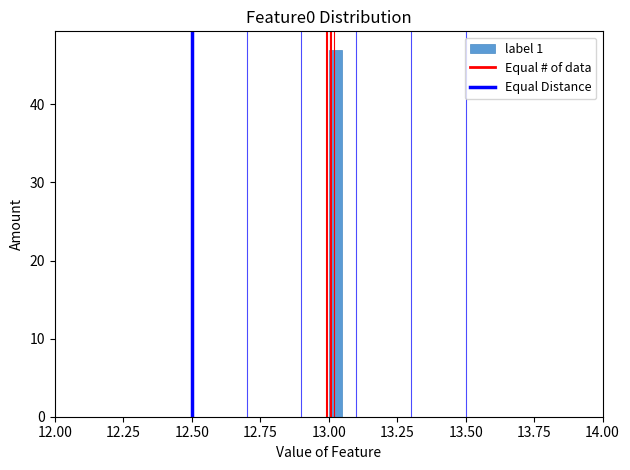

Around what value on the x-axis is the tallest bar? Give the approximate position of its centre, as read against the axis.

13.05